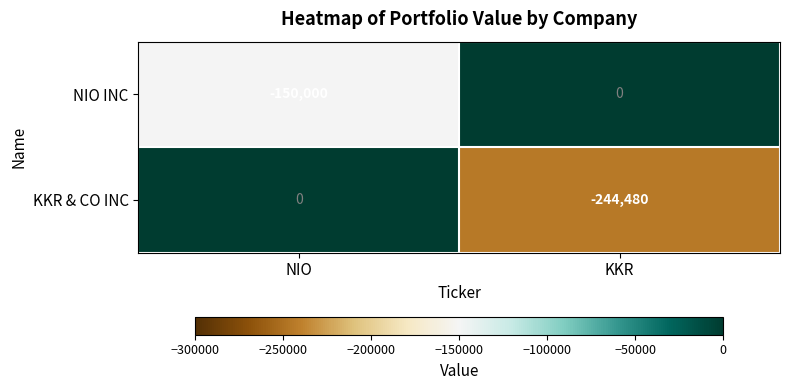

Reading right to left, extract all data points from this chart.

NIO INC: KKR=0	NIO=-150000
KKR & CO INC: KKR=-244480	NIO=0